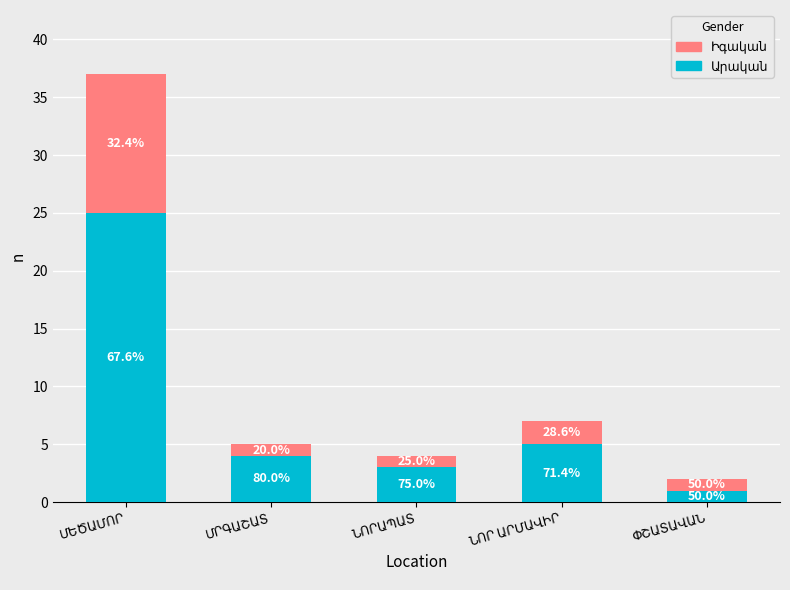

Reading left to right, extract all data points from this chart.

Արական: ՄԵԾԱՄՈՐ=25	ՄՐԳԱՇԱՏ=4	ՆՈՐԱՊԱՏ=3	ՆՈՐ ԱՐՄԱՎԻՐ=5	ՓՇԱՏԱՎԱՆ=1
Իգական: ՄԵԾԱՄՈՐ=12	ՄՐԳԱՇԱՏ=1	ՆՈՐԱՊԱՏ=1	ՆՈՐ ԱՐՄԱՎԻՐ=2	ՓՇԱՏԱՎԱՆ=1